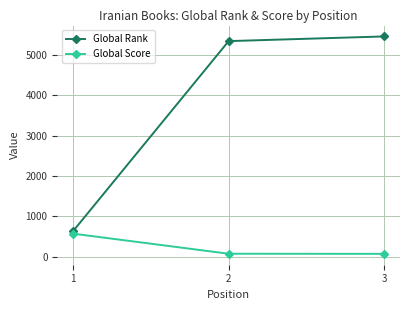

Which series has the largest range (max minus min)?

Global Rank